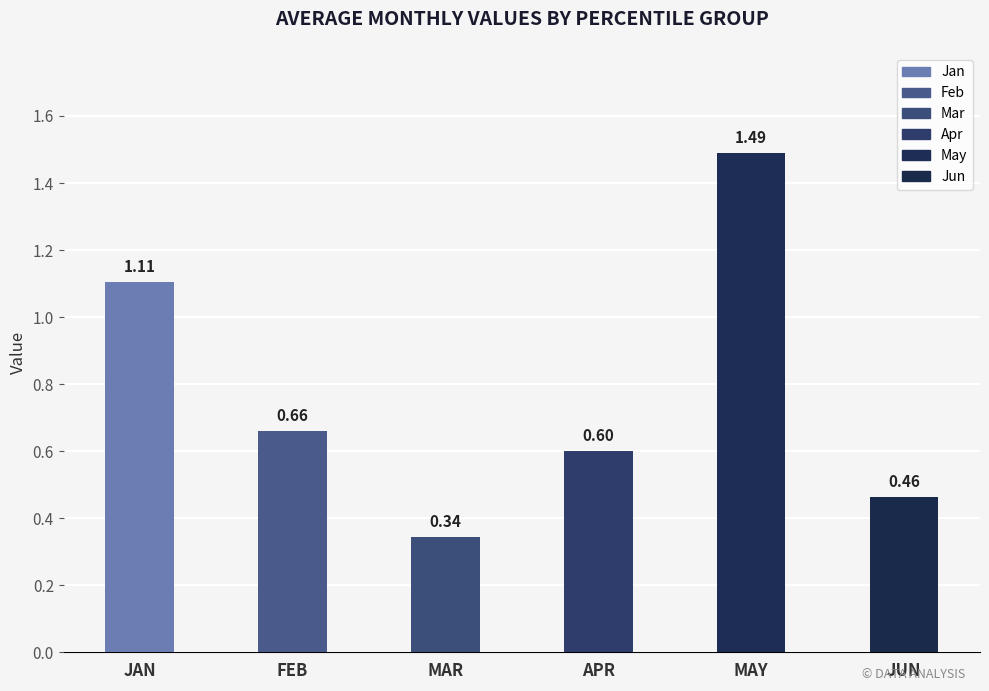

Does the chart contain stacked bars?

No